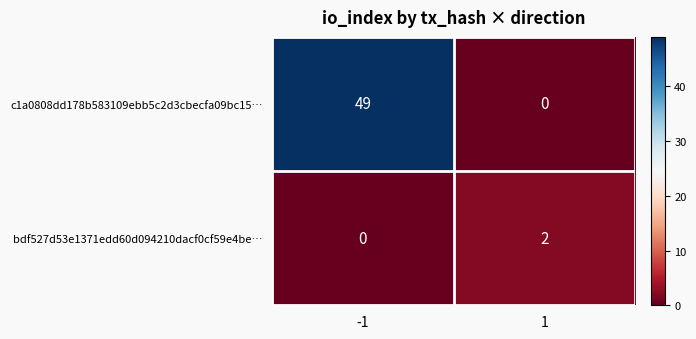

List the series in order of their overall mean, highest first.

c1a0808dd178b583109ebb5c2d3cbecfa09bc15…, bdf527d53e1371edd60d094210dacf0cf59e4be…